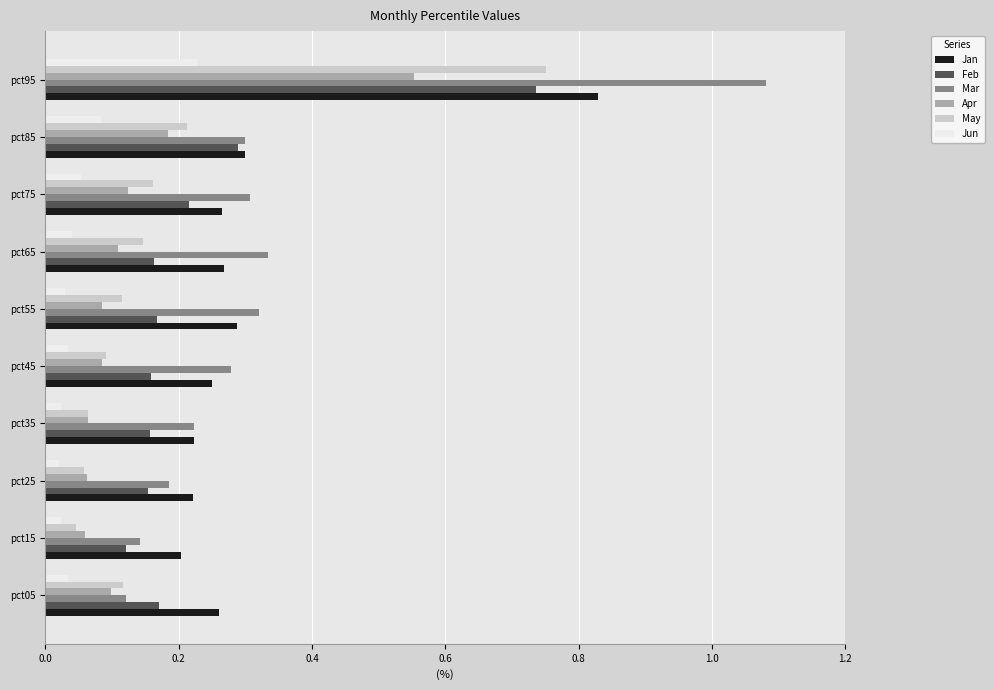

True or false: Feb has a value of 0.2 at pct75.

True